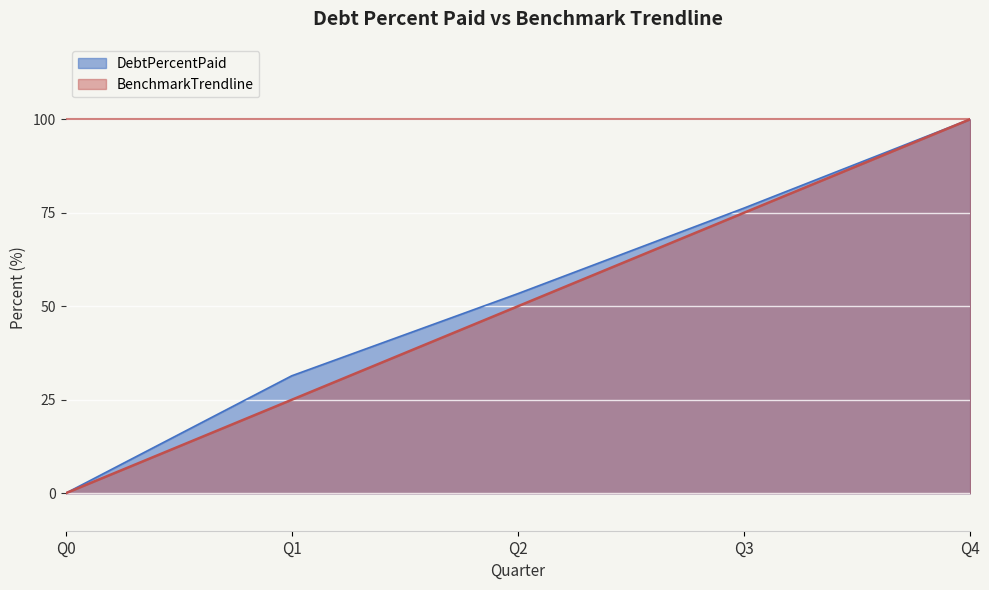

Reading left to right, what are all the values shown in this chart?

DebtPercentPaid: 0.0	31.4	53.4	76.2	100.0
BenchmarkTrendline: 0.0	25.0	50.0	75.0	100.0